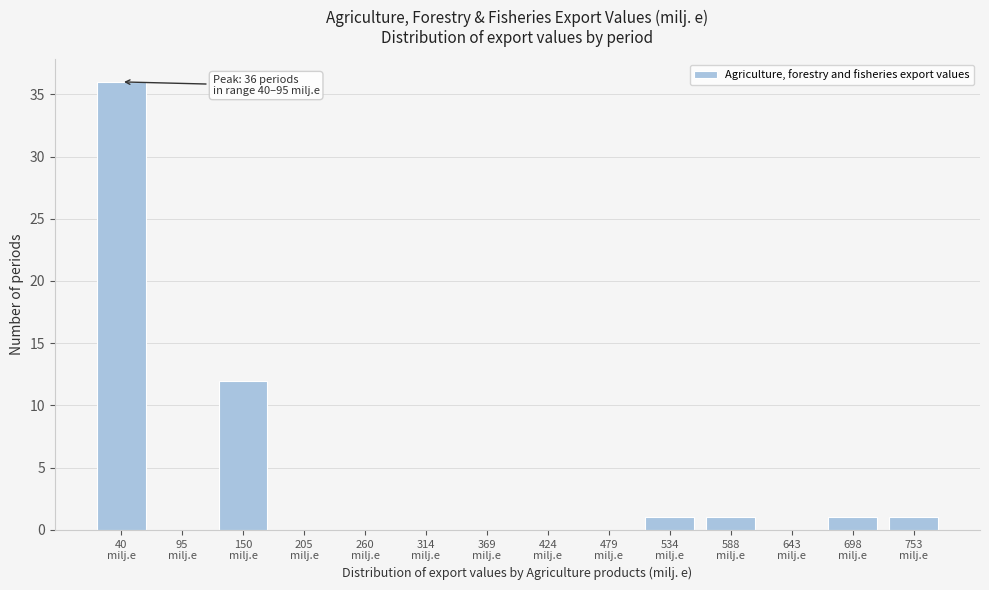

What is the sum of all values?

52